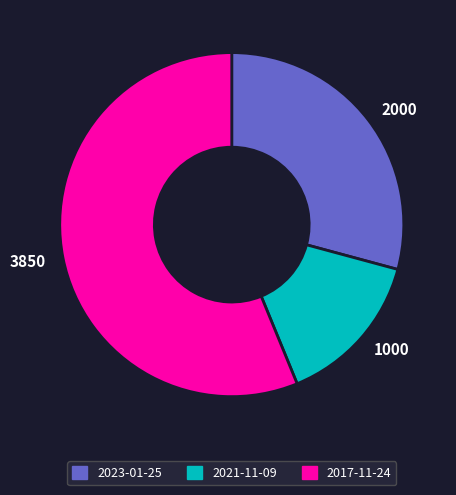

Does any single category account for the majority?

Yes